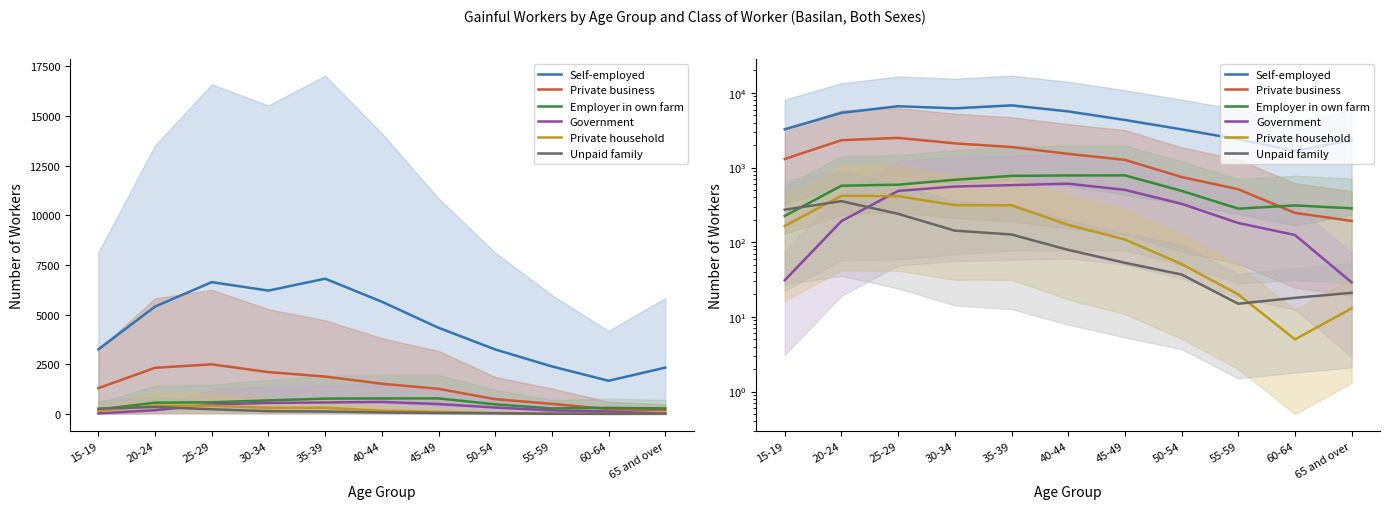

The value of Private business at 30-34 is 2111. True or false?

True